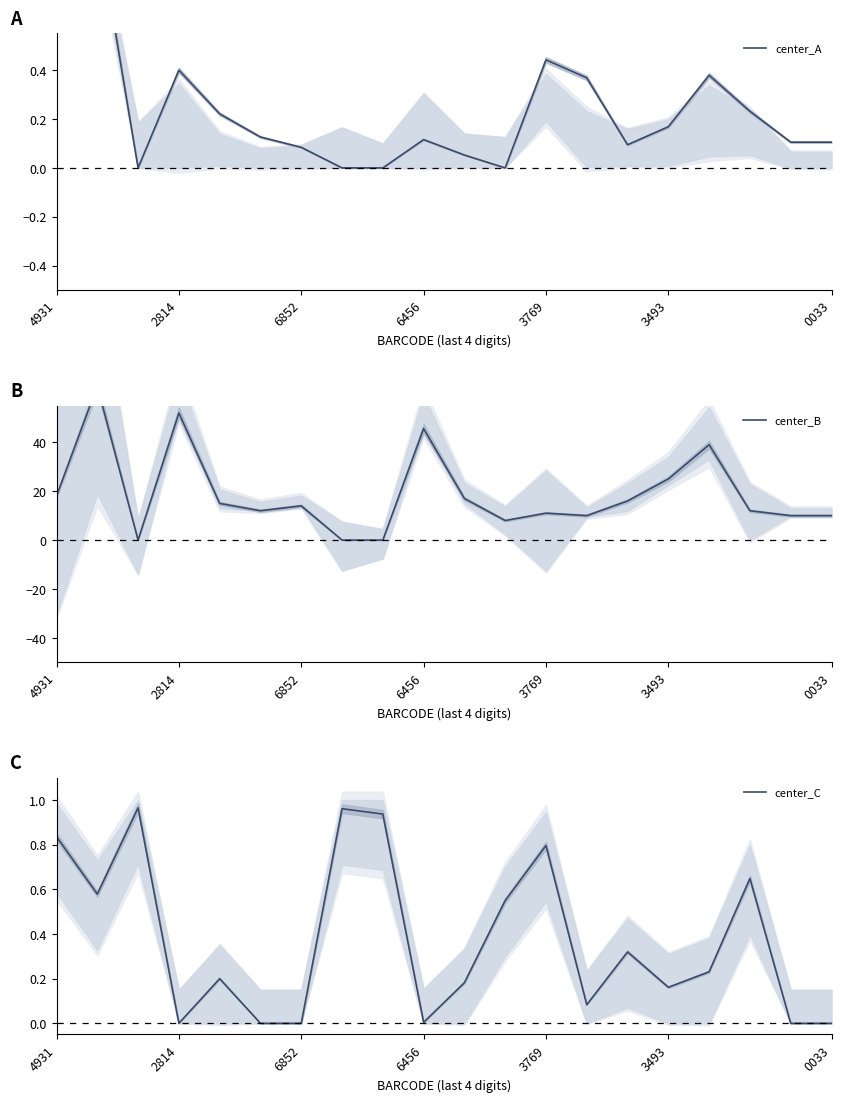

True or false: center_A has a value of 1.0 at 4931.

True